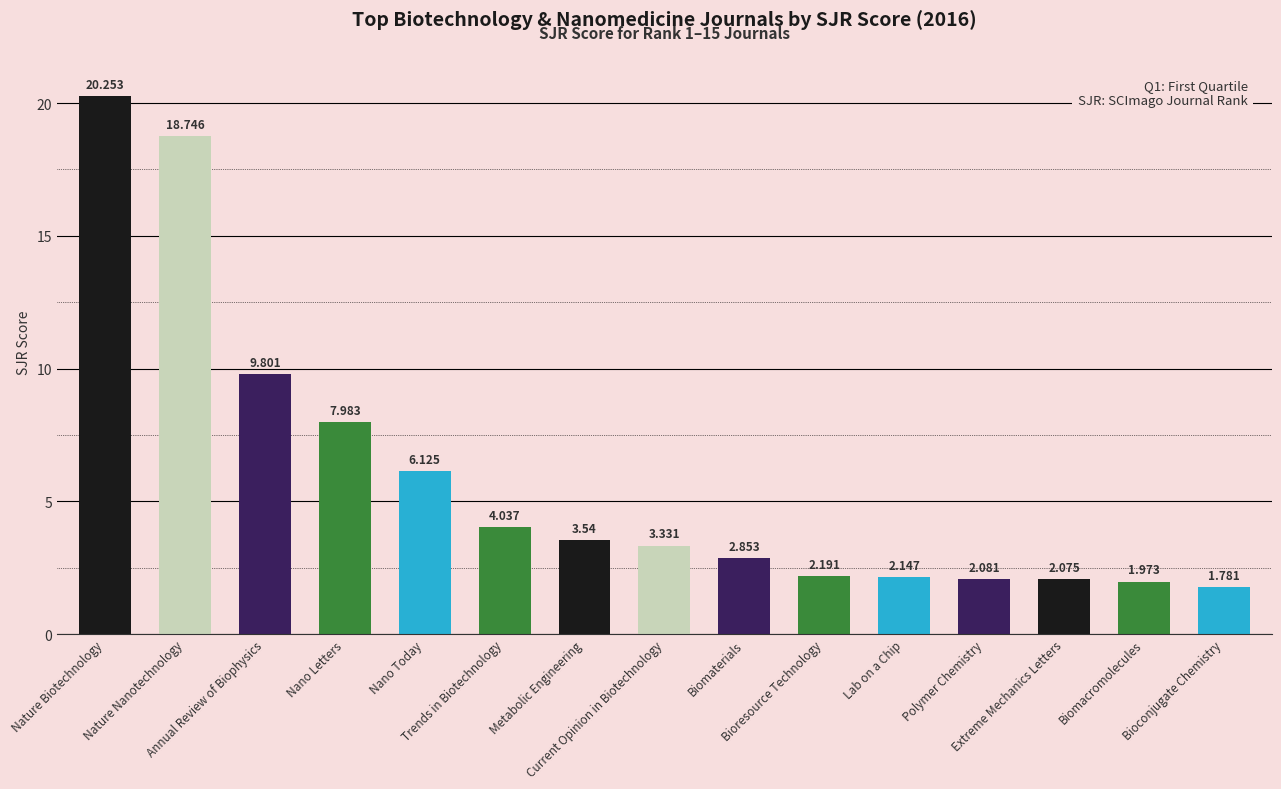

How many bars are there in total?

15